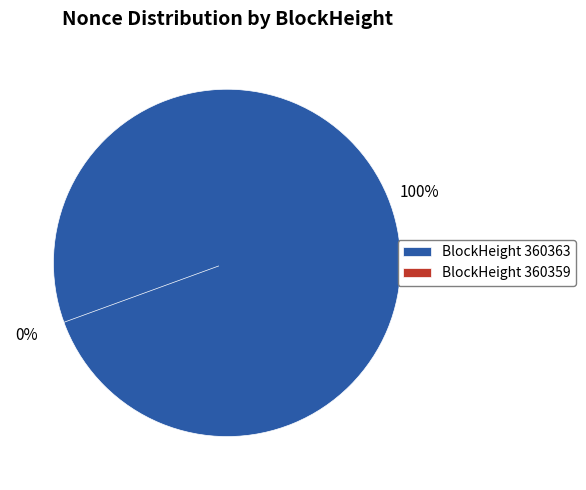

What is the largest slice in the pie chart?

360363